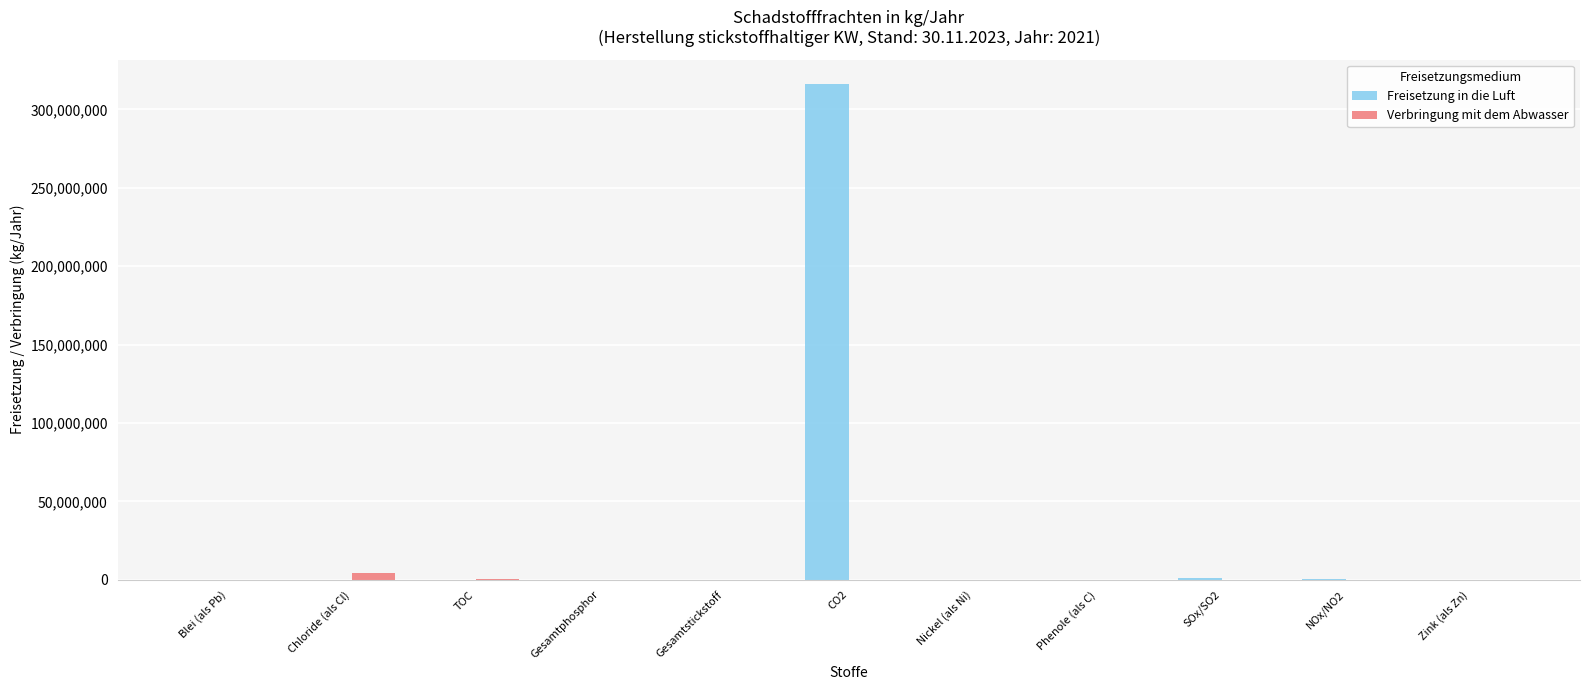

What is the sum of all Verbringung mit dem Abwasser values?

4758650